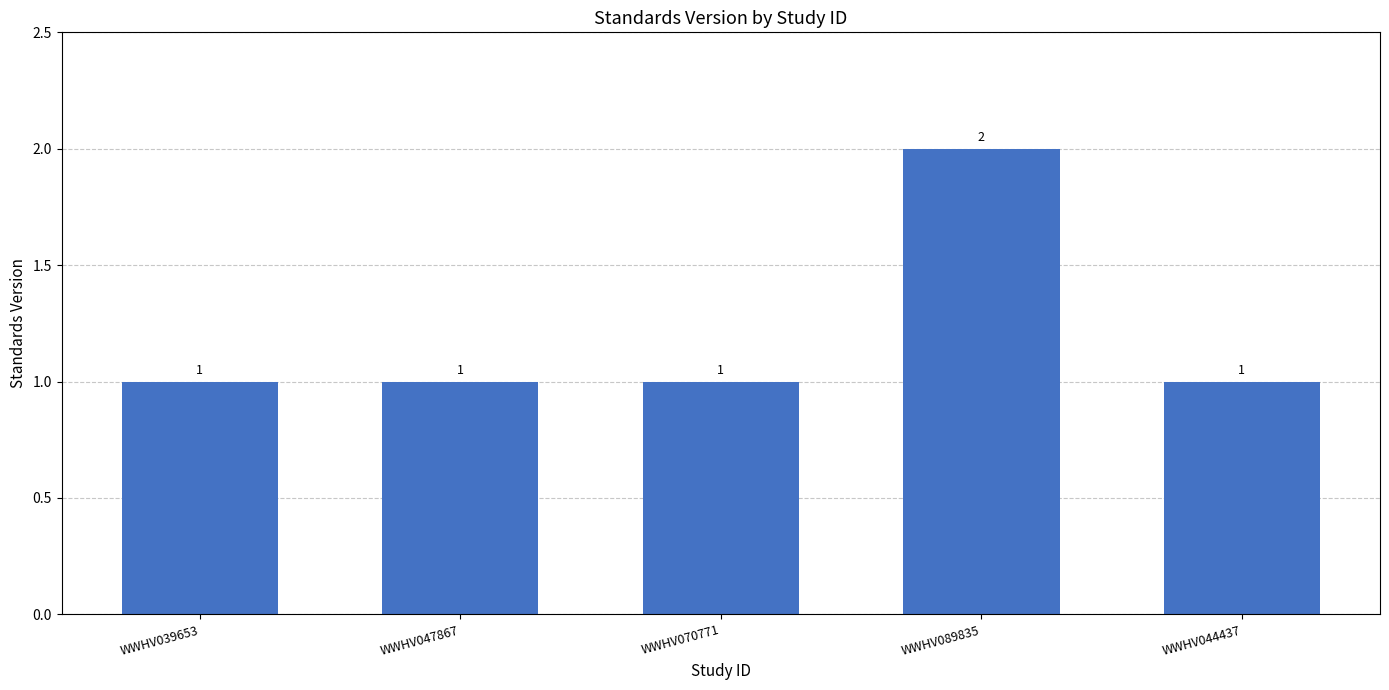

What is the ratio of the value at WWHV070771 to the value at WWHV089835?

0.5